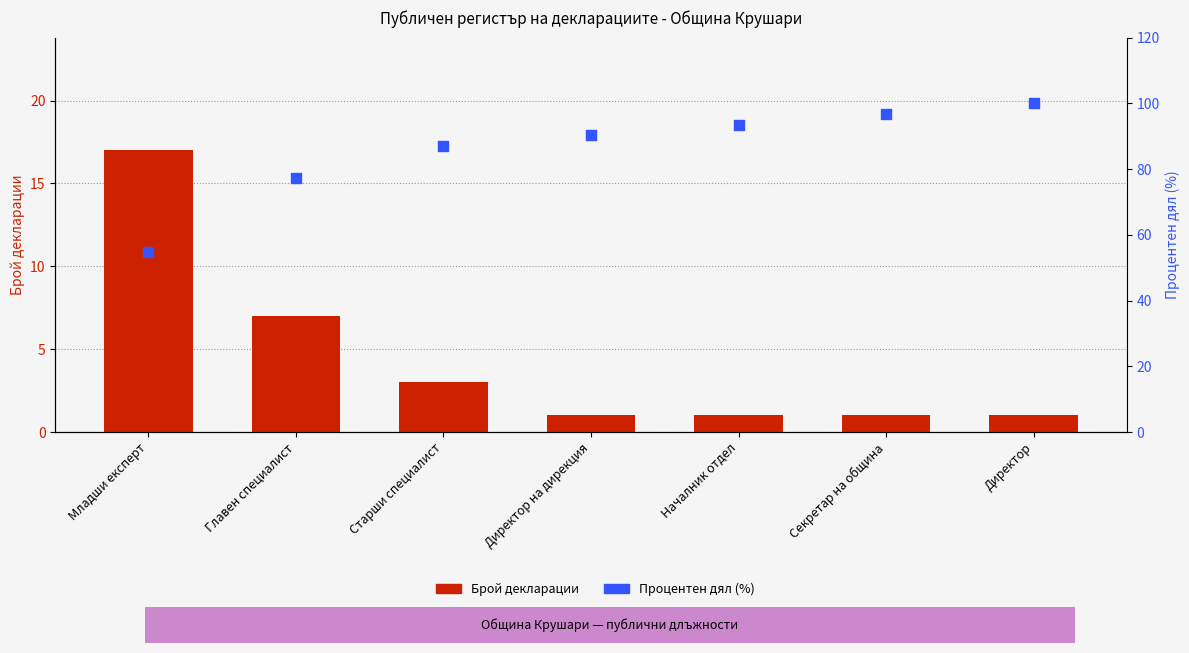

Which series contains the highest Y value?

Процентен дял (%)